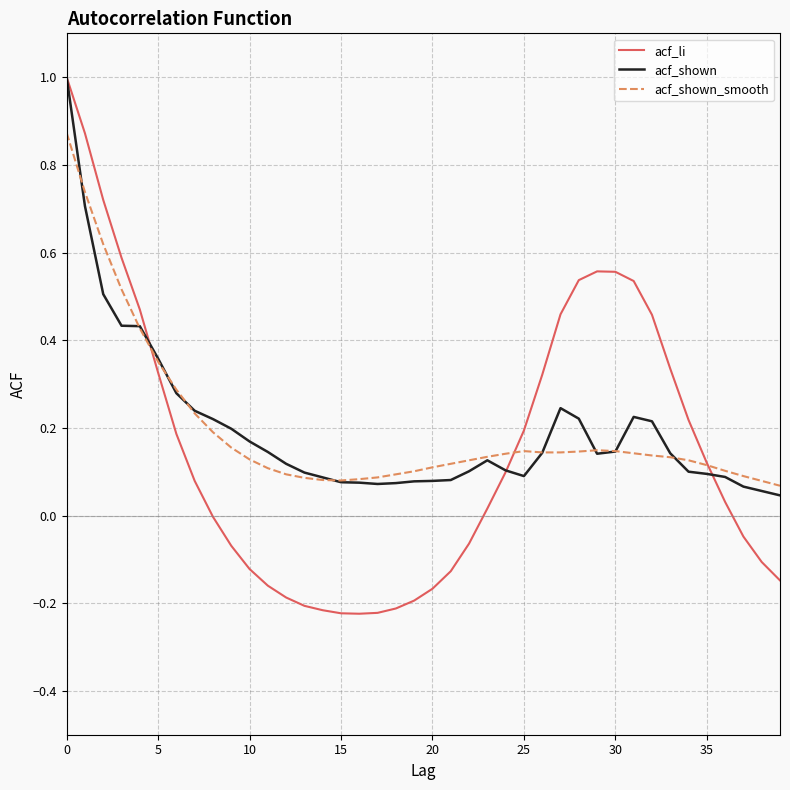

Which series has the largest range (max minus min)?

acf_li